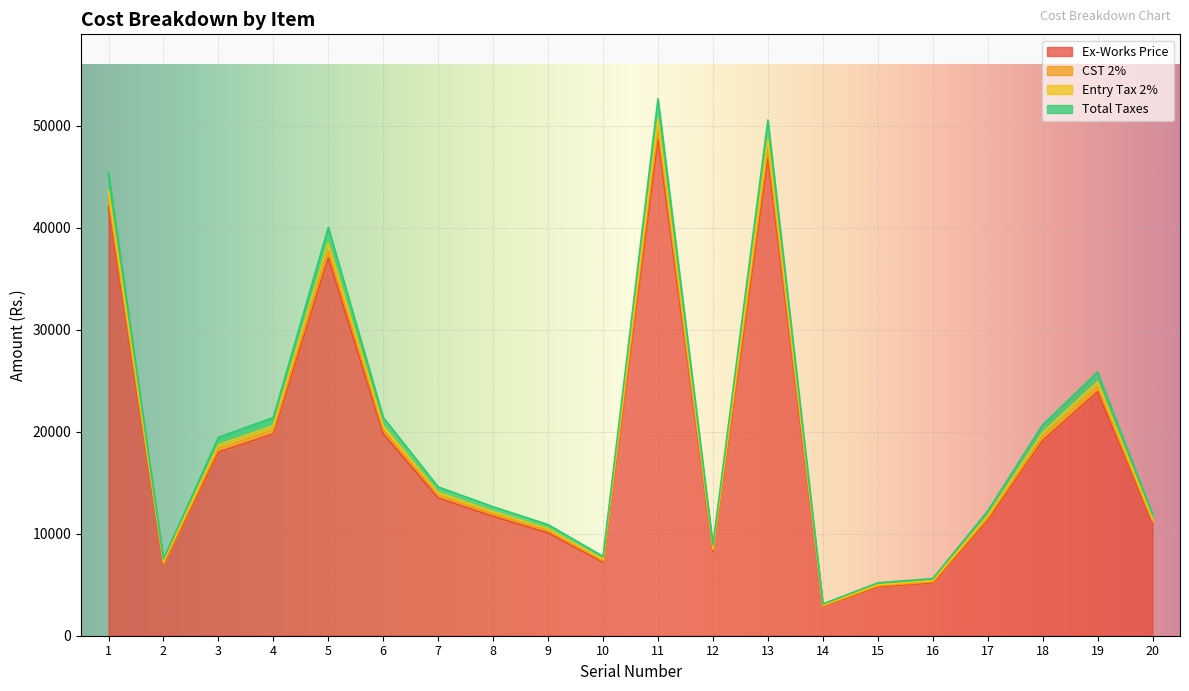

What is the difference between the Total Taxes values at 16 and 19?

19498.1